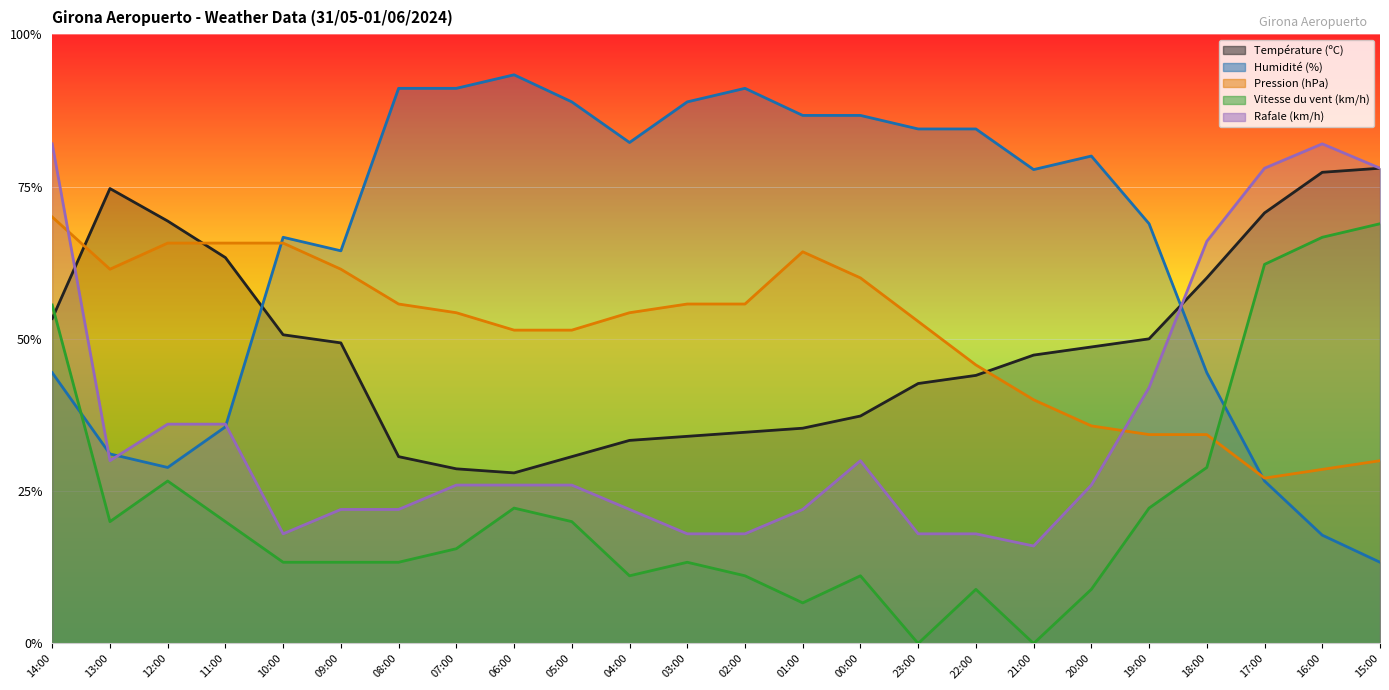

Where does the Température (ºC) series first go above 48?

14:00